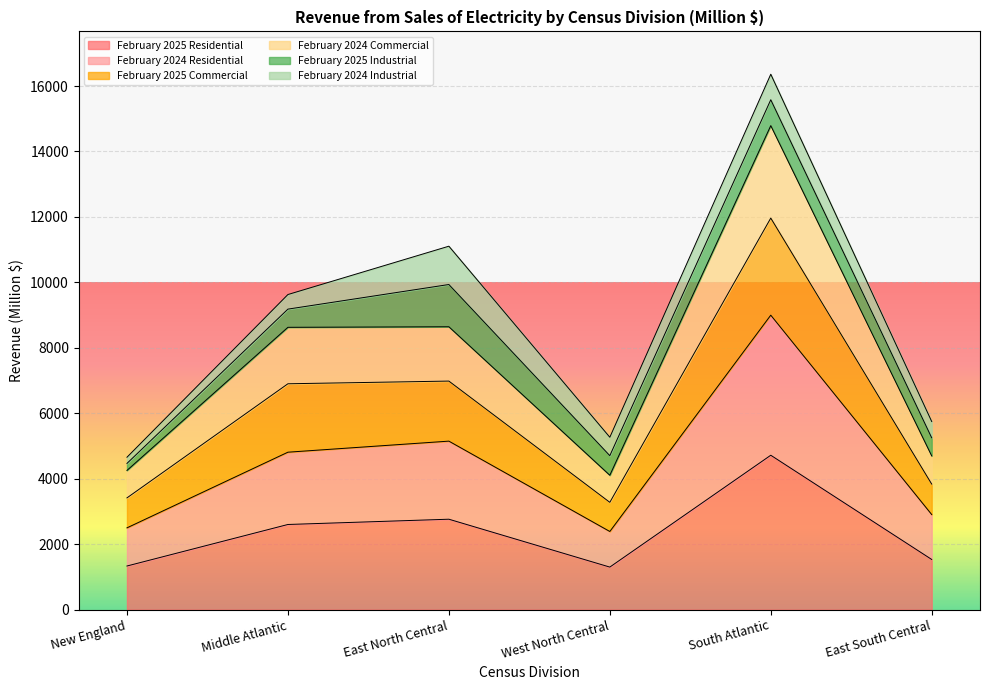

True or false: February 2025 Residential has a value of 4222 at Middle Atlantic.

False